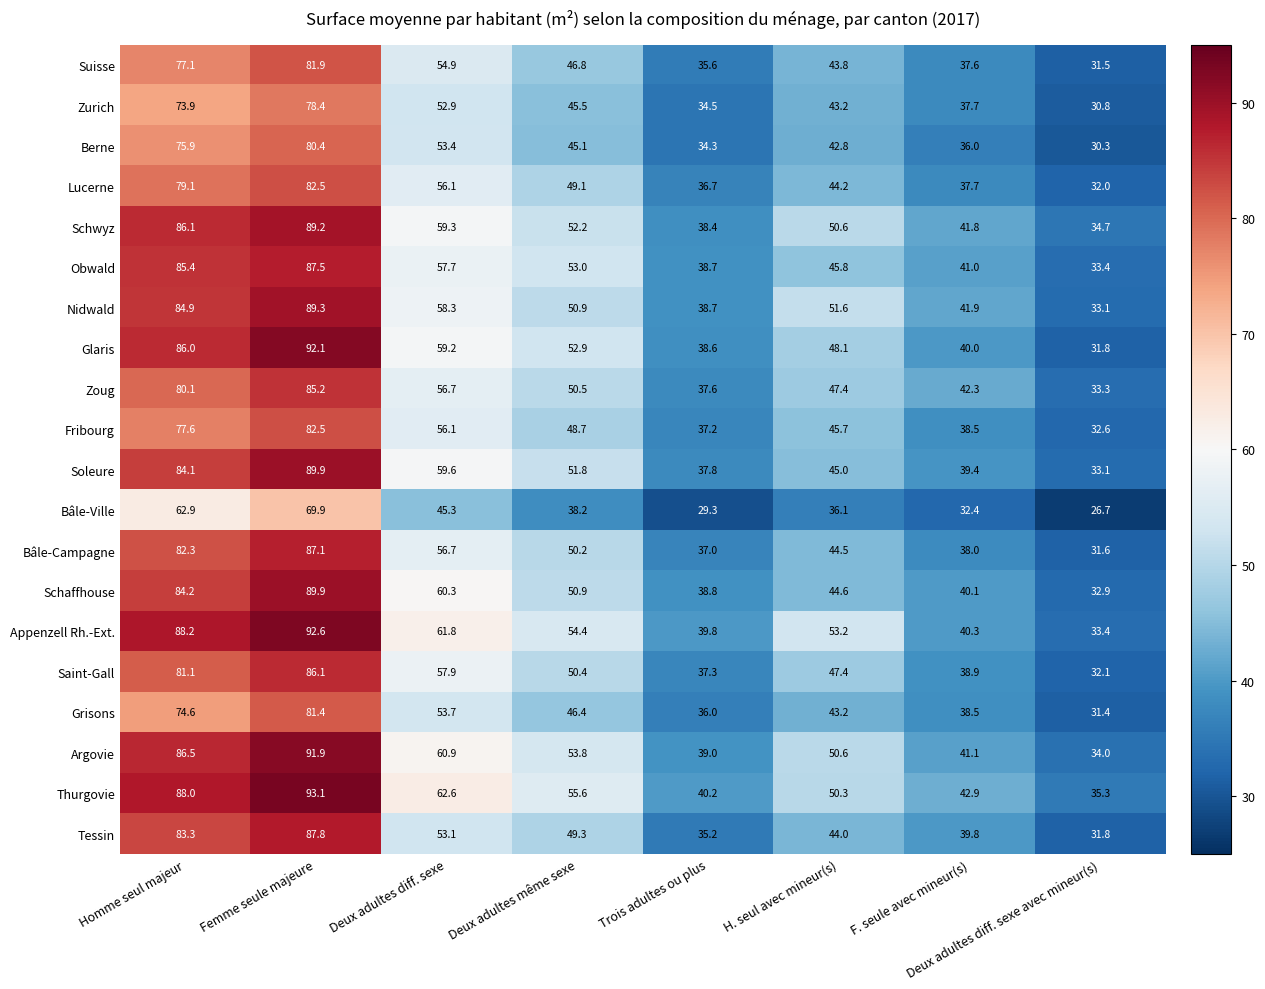

How many categories are shown in the chart?

8